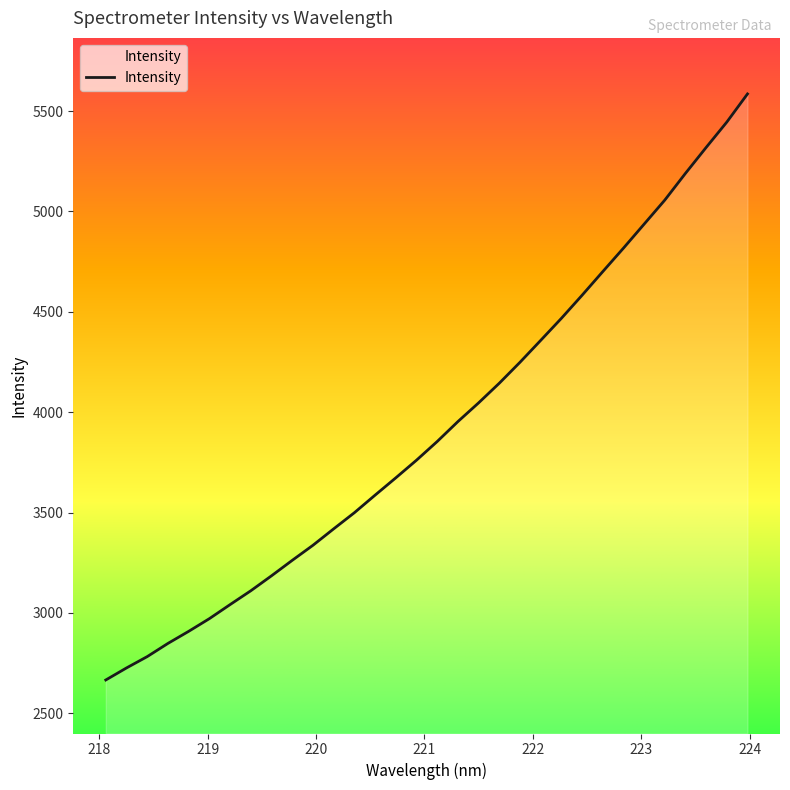

What is the sum of all values?

125486.5